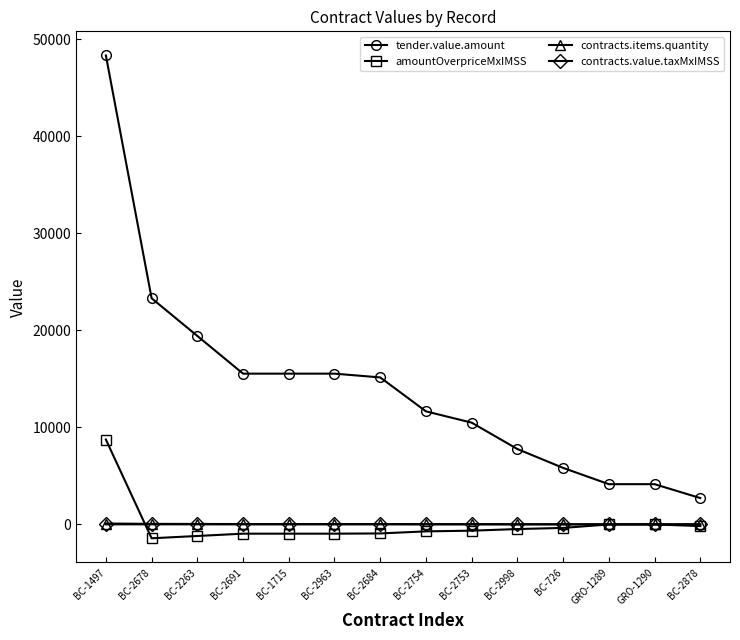

The value of tender.value.amount at BC-2691 is 4895.3. True or false?

False